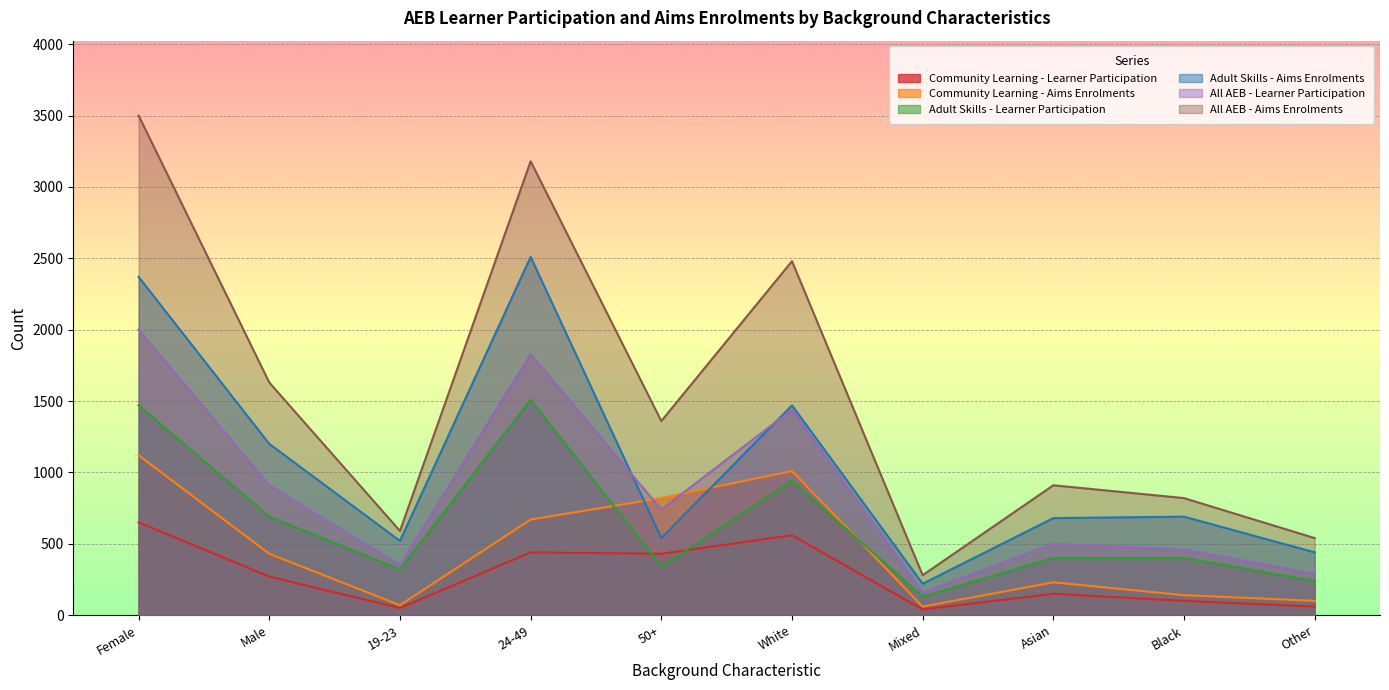

What is the label of the 8th point from the right?

19-23